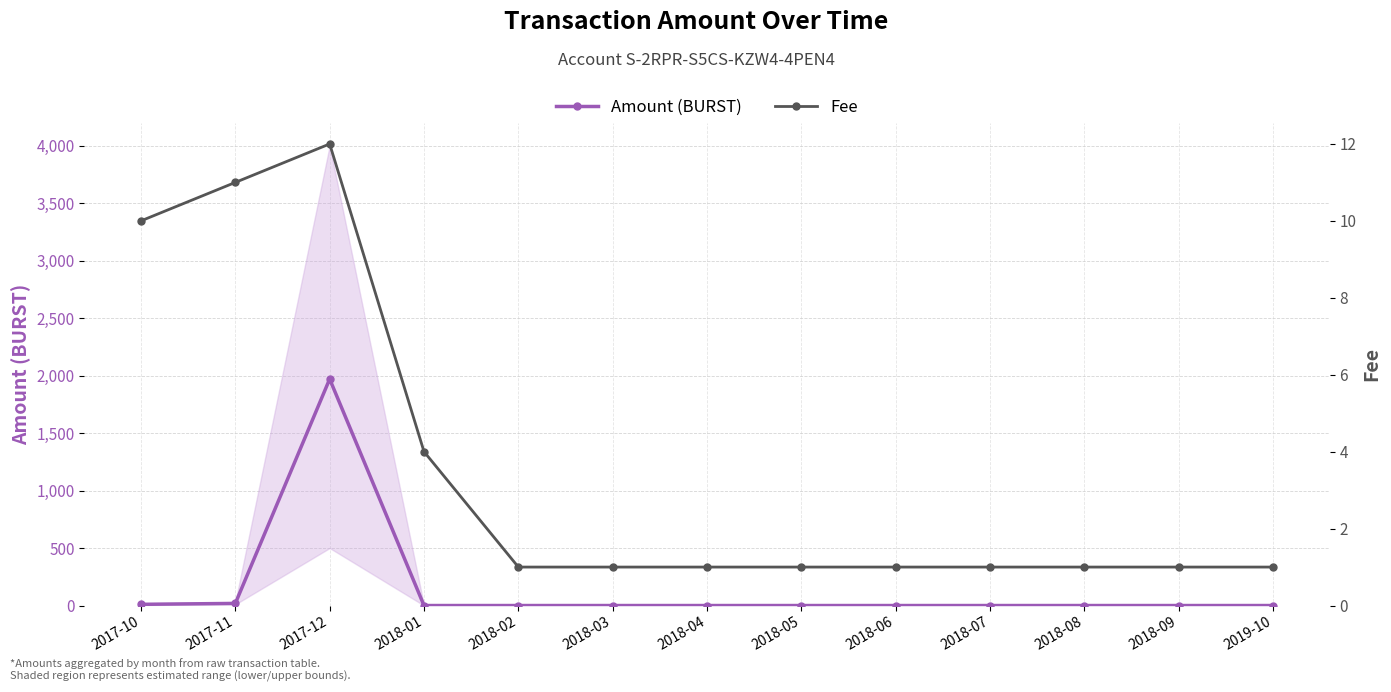

At which label does Fee reach its peak?

2017-12